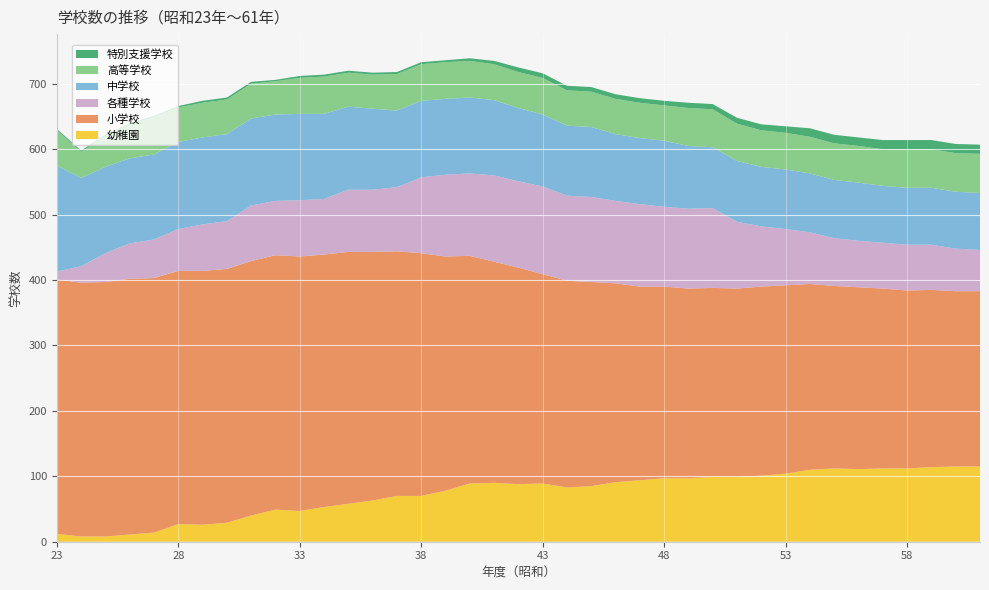

Reading left to right, list all the values displayed in this chart.

幼稚園: 12	8	8	11	14	27	26	29	40	49	47	53	58	63	70	70	78	89	90	88	89	83	85	91	94	97	97	99	99	101	104	110	112	111	112	112	114	115	115
小学校: 389	388	389	391	389	387	388	388	389	389	389	386	385	380	374	371	358	348	338	331	320	316	312	304	296	293	290	289	288	289	288	284	279	278	275	272	271	268	268
各種学校: 12	25	44	54	59	64	71	73	85	83	86	85	95	95	98	116	125	126	132	132	134	130	130	126	126	122	122	122	102	92	86	79	73	71	70	70	69	65	63
中学校: 162	135	132	130	130	133	133	133	133	132	132	130	127	124	117	117	116	116	115	112	110	107	107	102	101	101	96	93	93	91	91	90	89	89	87	87	87	87	87
高等学校: 54	40	47	52	57	53	53	53	53	51	55	57	52	52	56	56	56	56	55	55	56	54	54	54	54	54	58	58	57	56	56	56	56	56	56	59	59	59	60
特別支援学校: 2	2	2	2	2	2	3	3	3	2	3	3	3	3	3	3	3	4	5	7	7	7	7	7	7	7	8	8	9	9	10	13	13	13	14	14	14	14	14